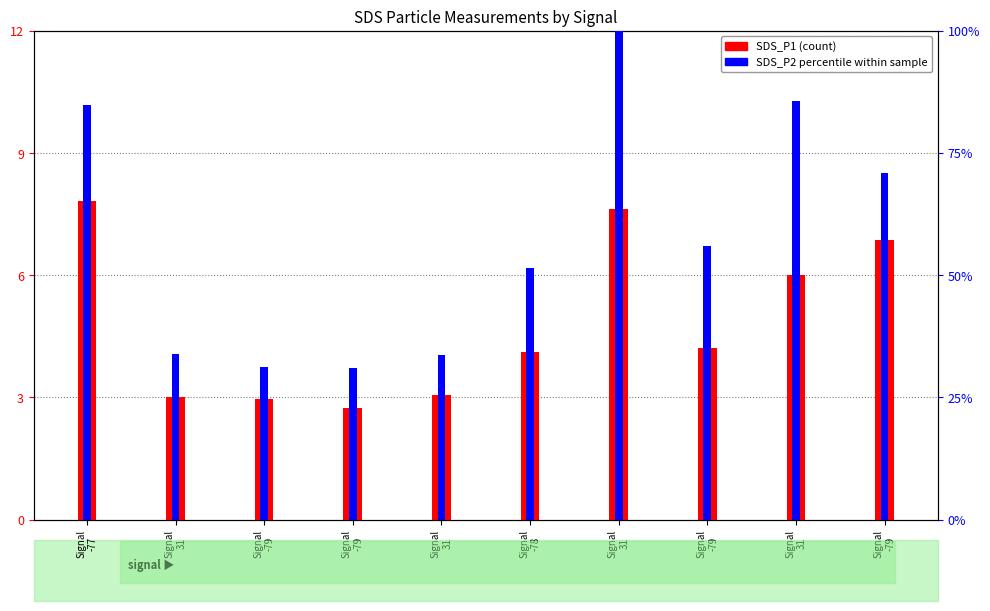

How many bars are there in total?

20